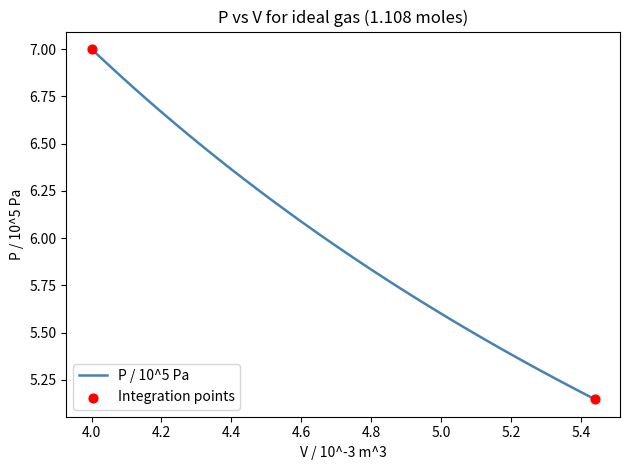

What is the difference between the maximum and minimum values?

1.9